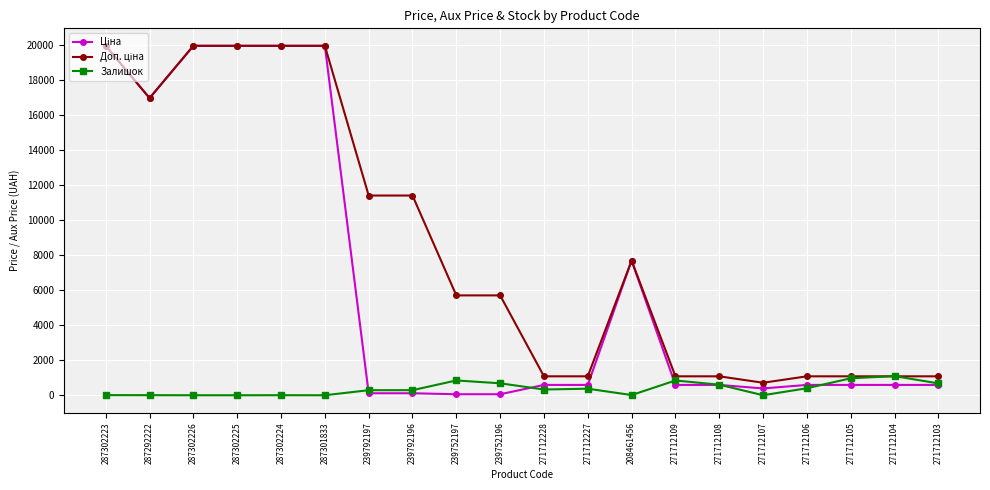

True or false: Залишок has more than 0 interior local peaks.

True